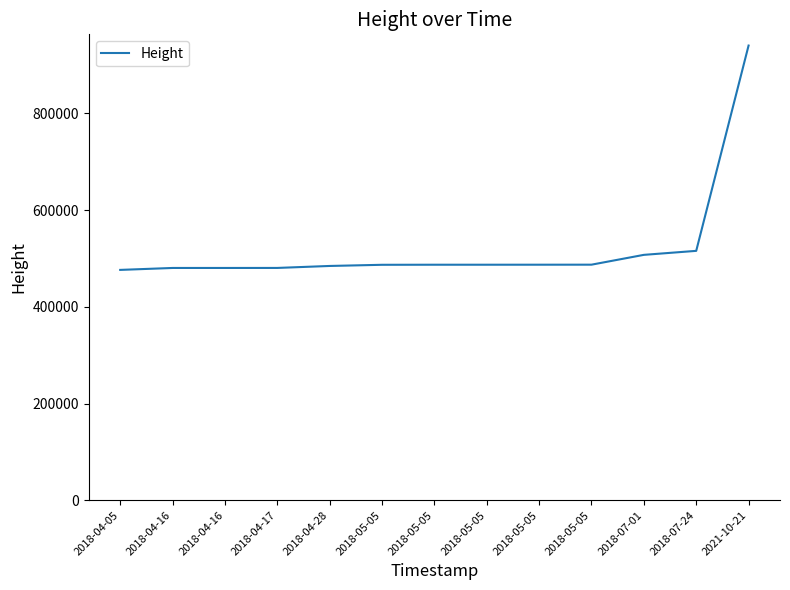

Does the chart have visible grid lines?

No